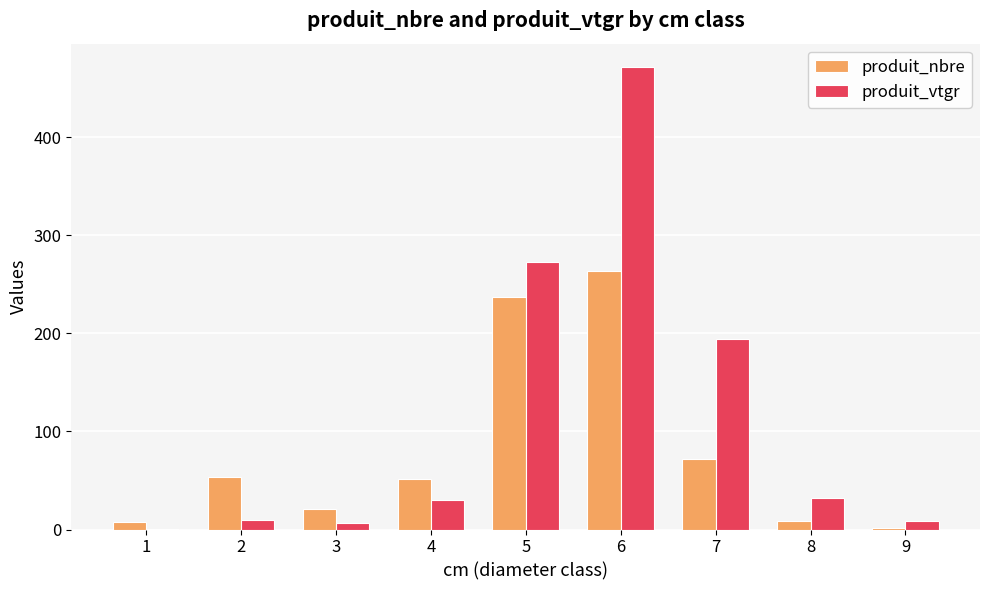

Are the bars horizontal?

No